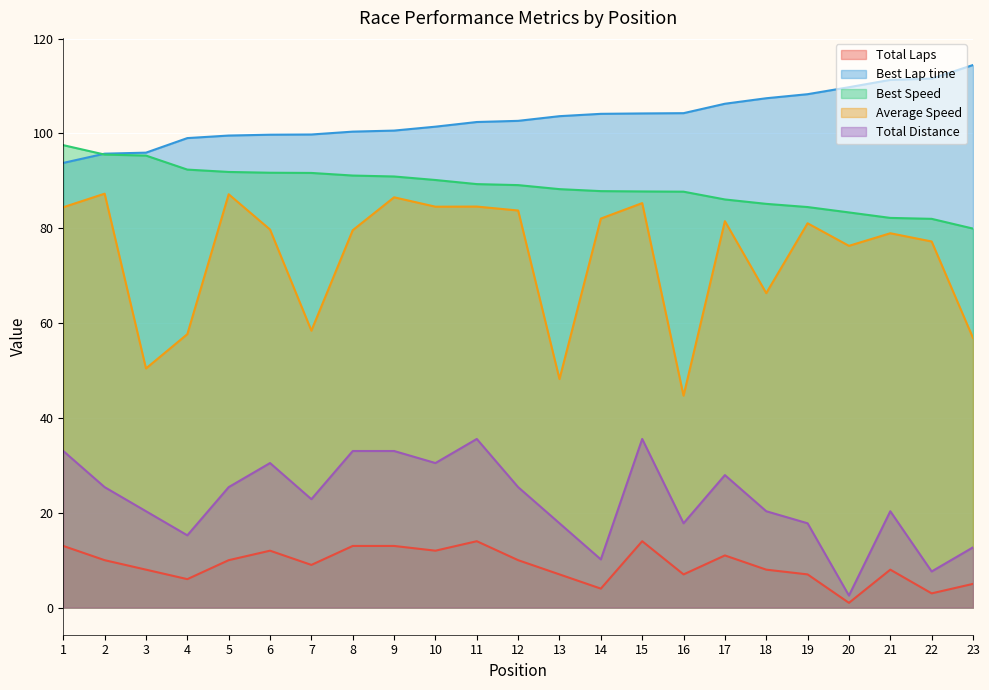

Does the chart display data point markers on the line(s)?

No